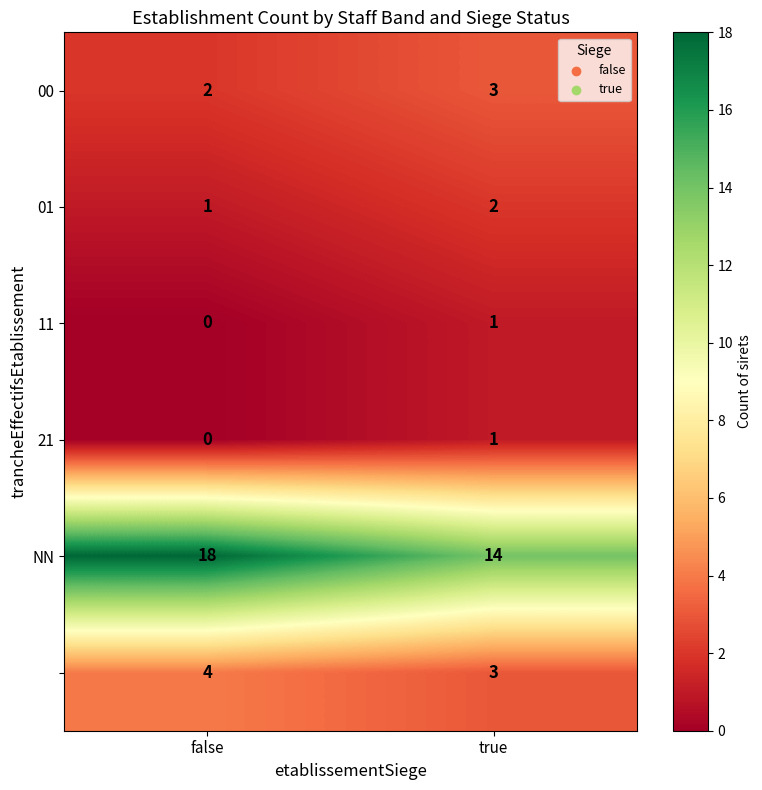

What is the total value across all series at false?

25